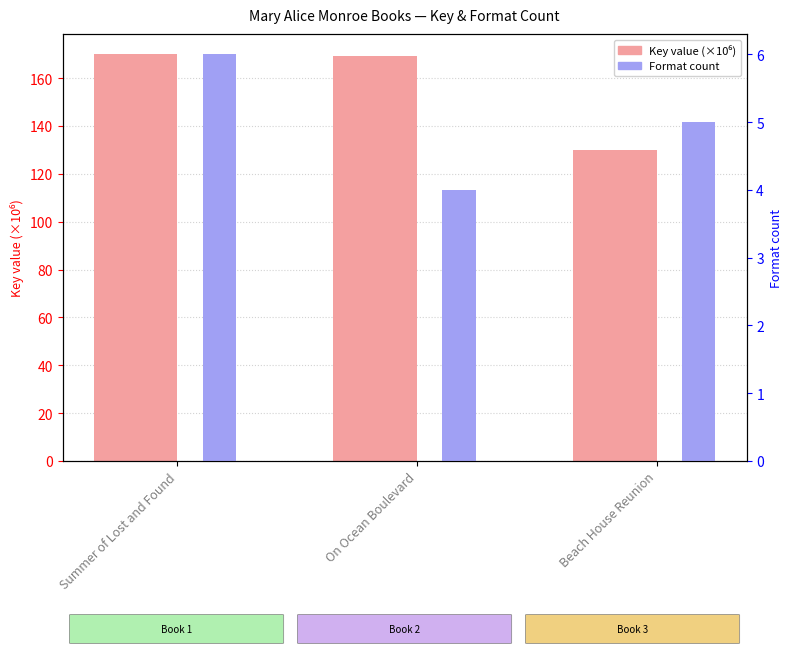

How many bars are there in each group?

2